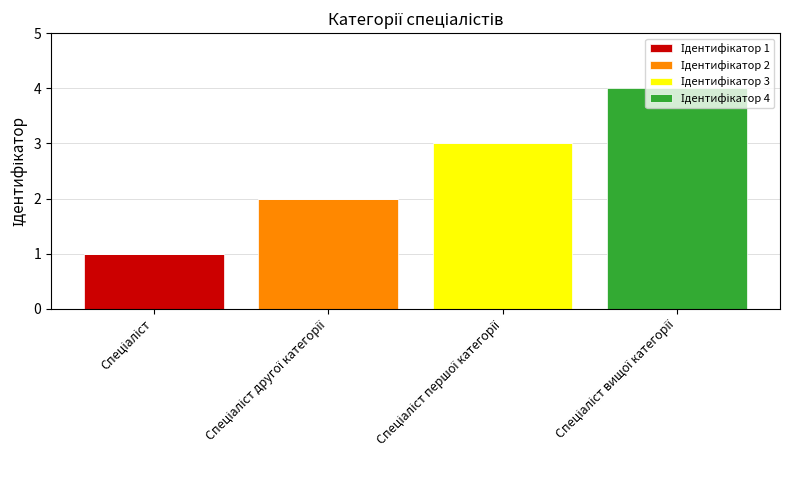

What position from the right is Спеціаліст другої категорії?

3